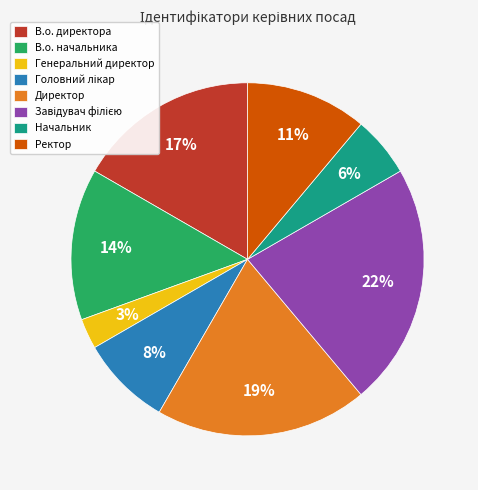

To the nearest percent, what portion does Начальник represent?

6%